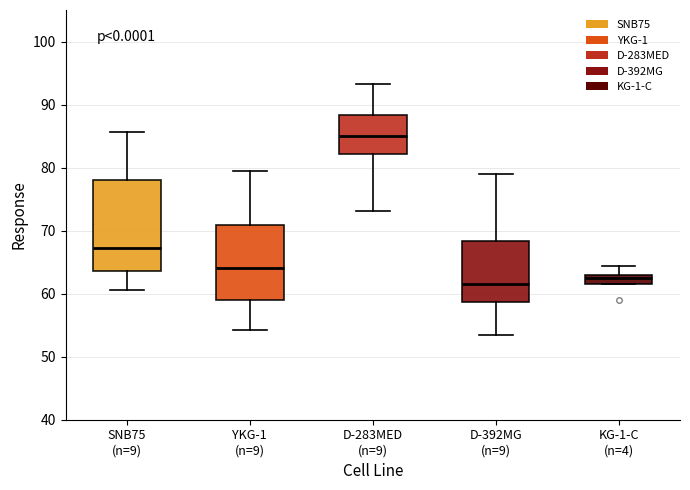

Which box has the lowest median line?

D-392MG (n=9)